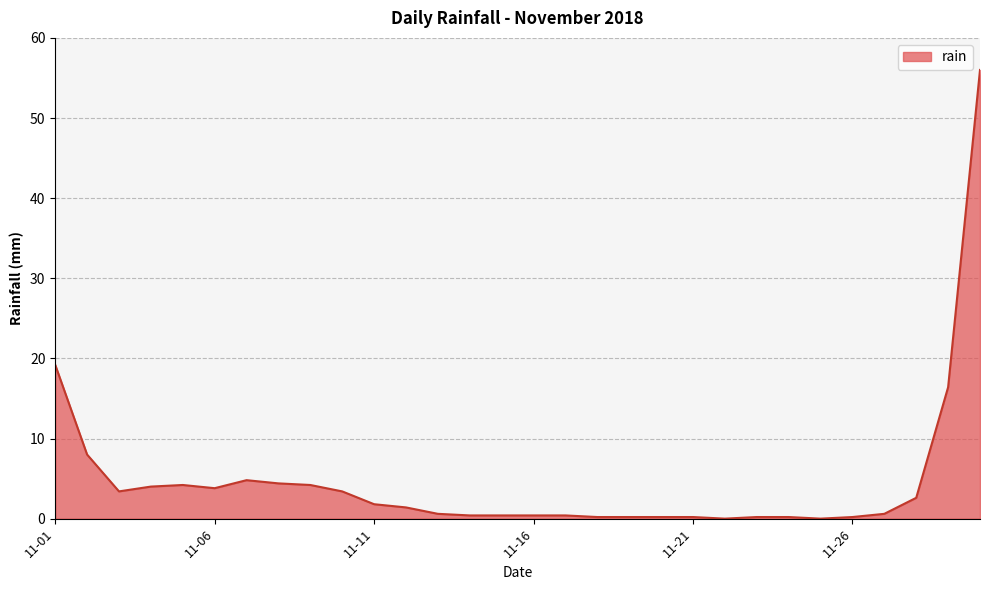

What is the difference between the maximum and minimum values?

56.0